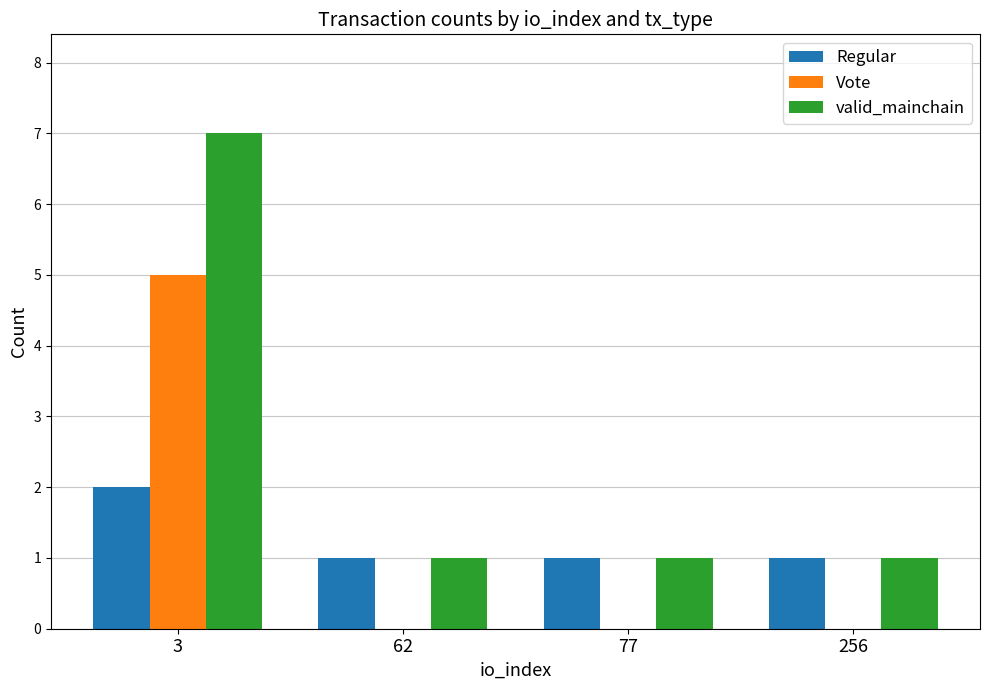

What is the spread (max minus min) of values at 77?

1